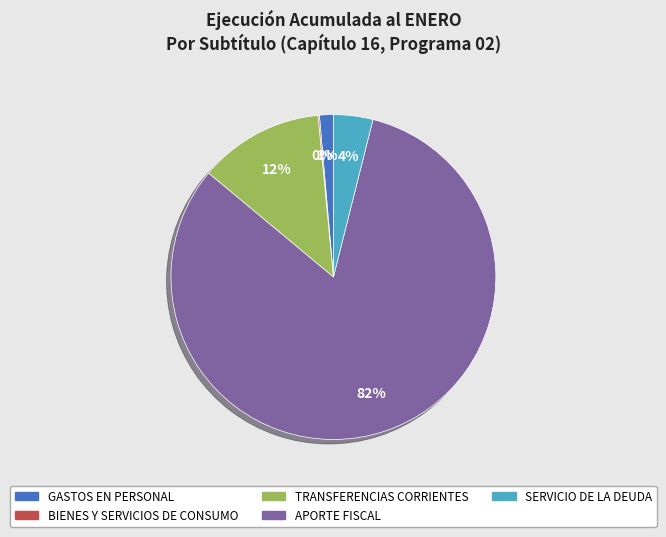

Which slice represents more than half of the pie?

APORTE FISCAL